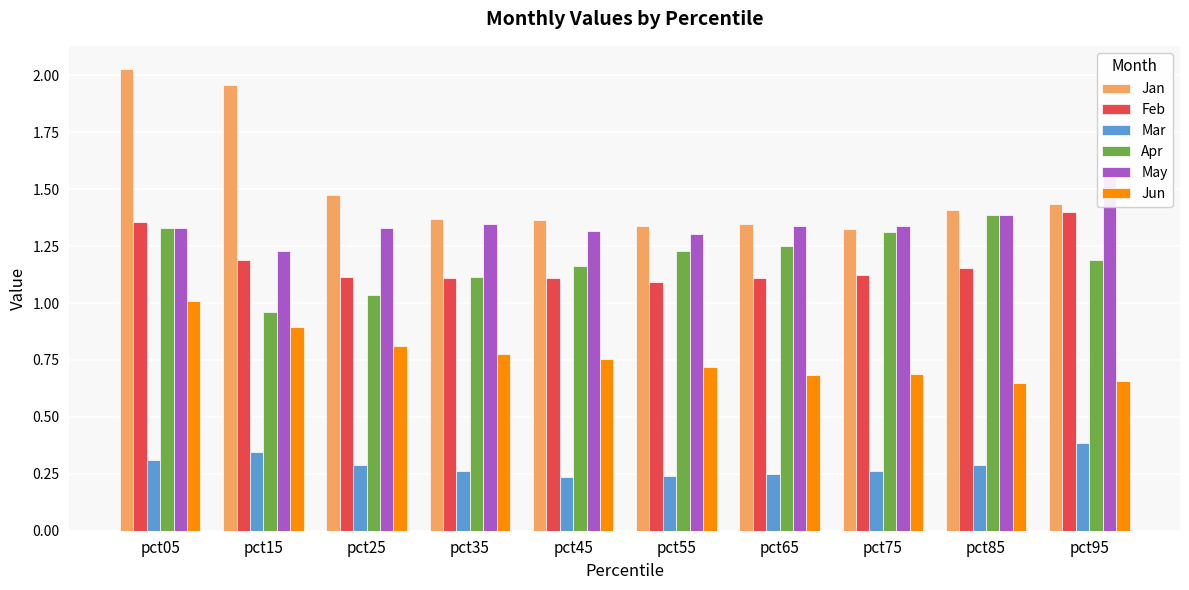

Reading left to right, what are all the values shown in this chart?

Jan: 2.0	2.0	1.5	1.4	1.4	1.3	1.3	1.3	1.4	1.4
Feb: 1.4	1.2	1.1	1.1	1.1	1.1	1.1	1.1	1.2	1.4
Mar: 0.3	0.3	0.3	0.3	0.2	0.2	0.2	0.3	0.3	0.4
Apr: 1.3	1.0	1.0	1.1	1.2	1.2	1.3	1.3	1.4	1.2
May: 1.3	1.2	1.3	1.3	1.3	1.3	1.3	1.3	1.4	1.6
Jun: 1.0	0.9	0.8	0.8	0.8	0.7	0.7	0.7	0.6	0.7